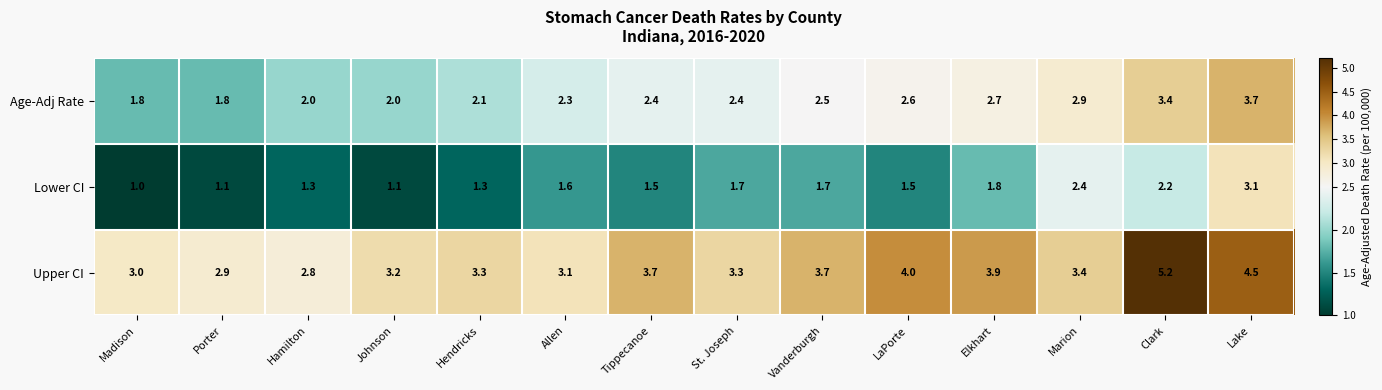

What is the difference between the highest and lowest values at Elkhart?

2.1